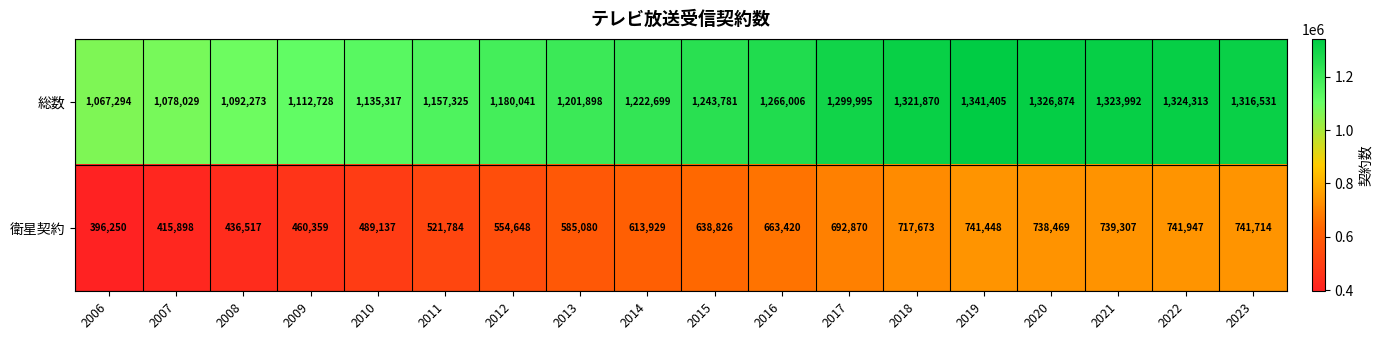

At which category does the chart reach its minimum across all series?

2006